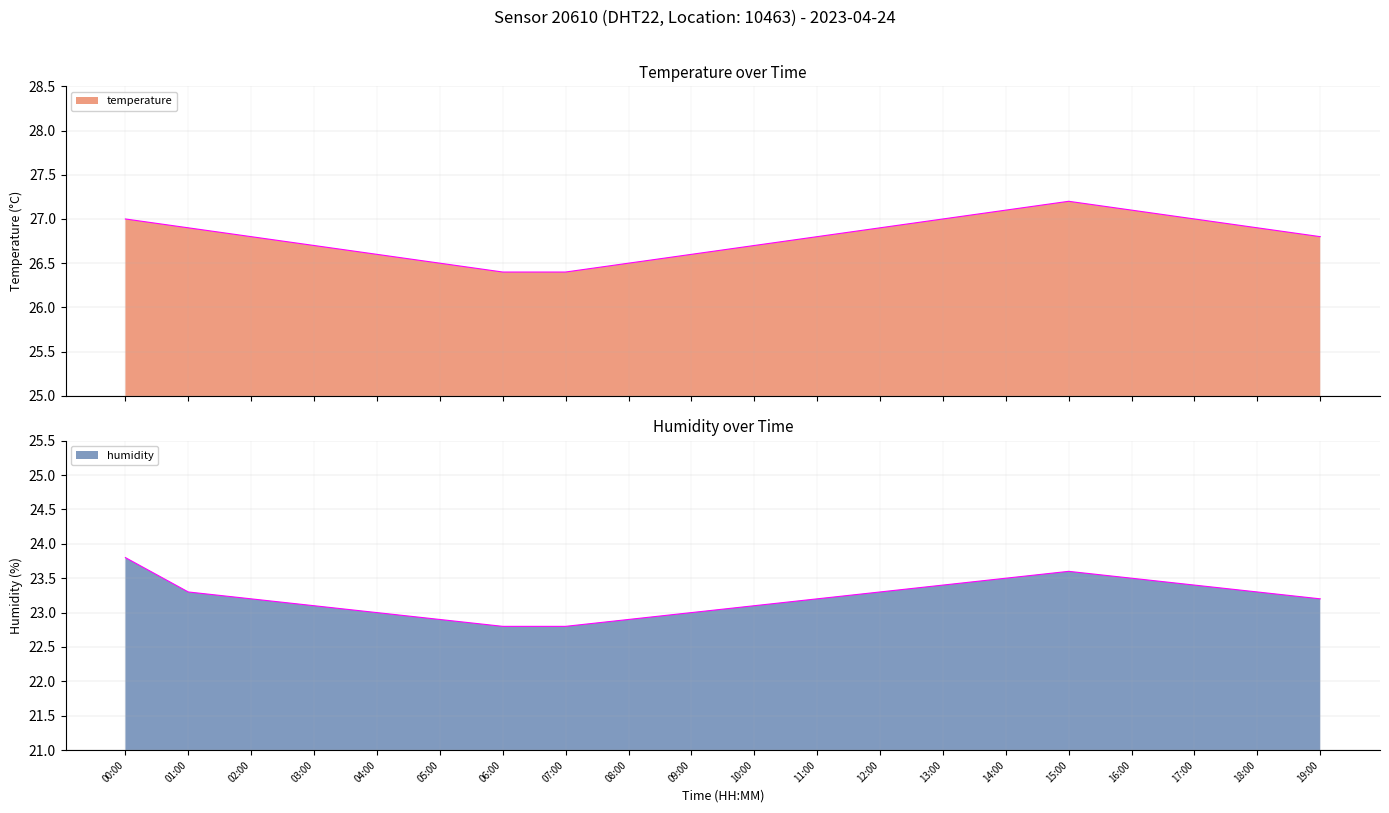

Is it true that humidity equals 23.8 at 00:00?

True